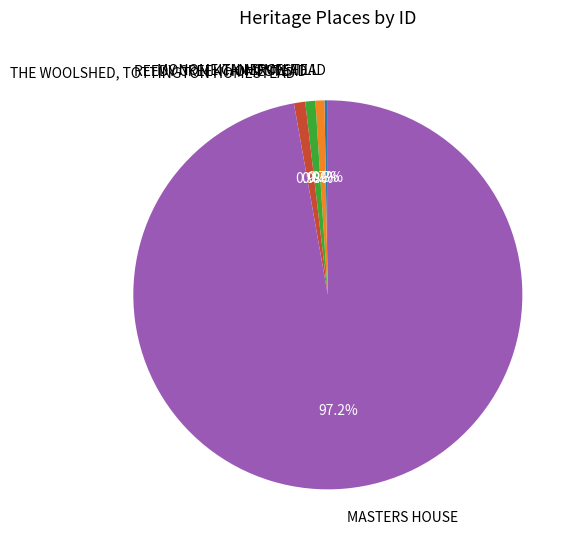

Which slice is the largest?

MASTERS HOUSE